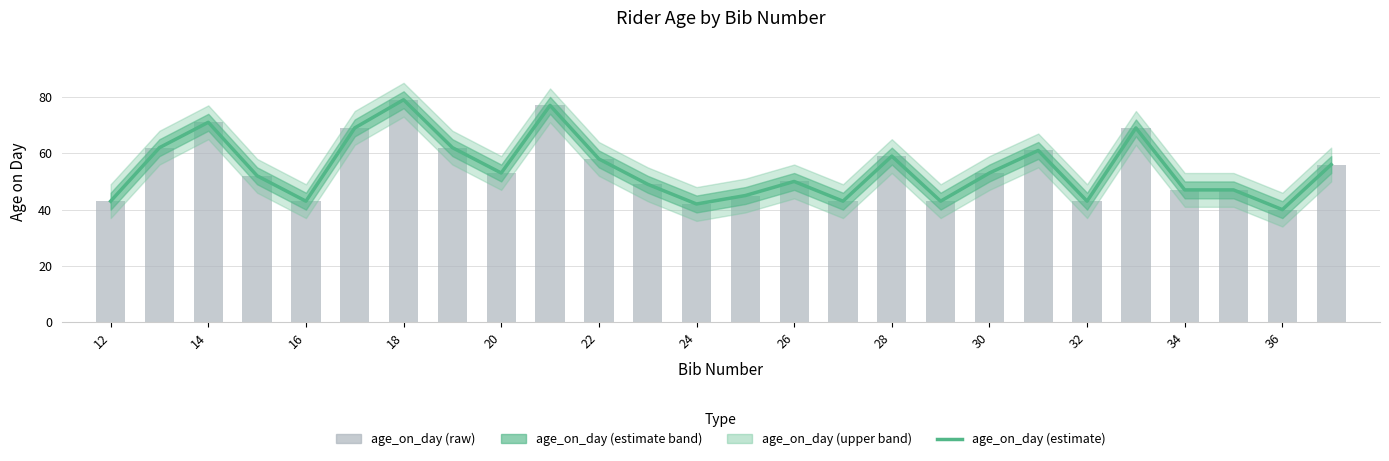

Is it true that age_on_day (raw) equals 11 at 12?

False